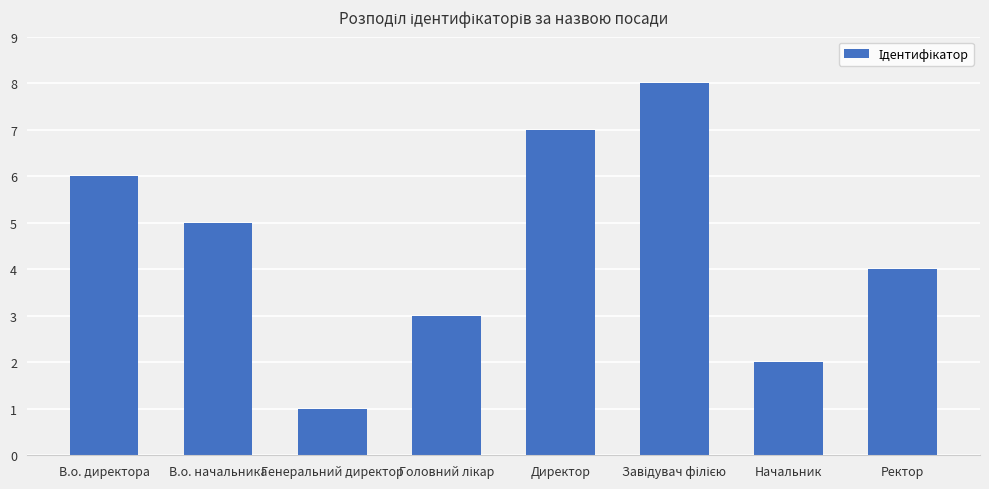

Reading right to left, extract all data points from this chart.

4	2	8	7	3	1	5	6